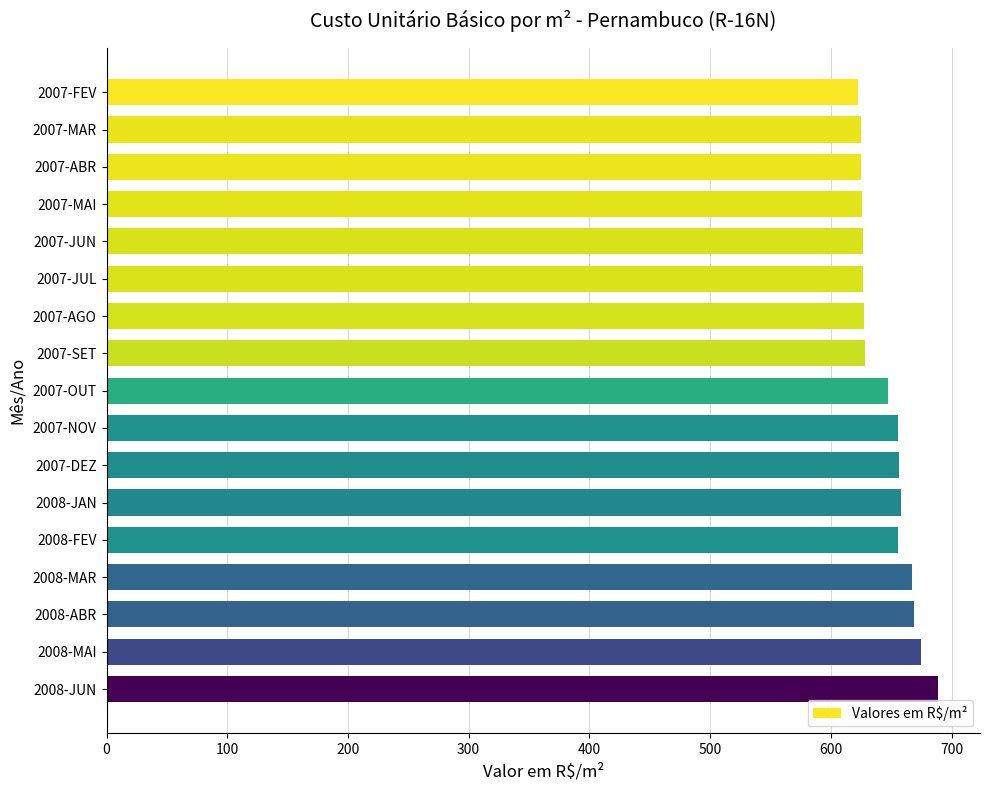

What is the sum of all values?

10980.6